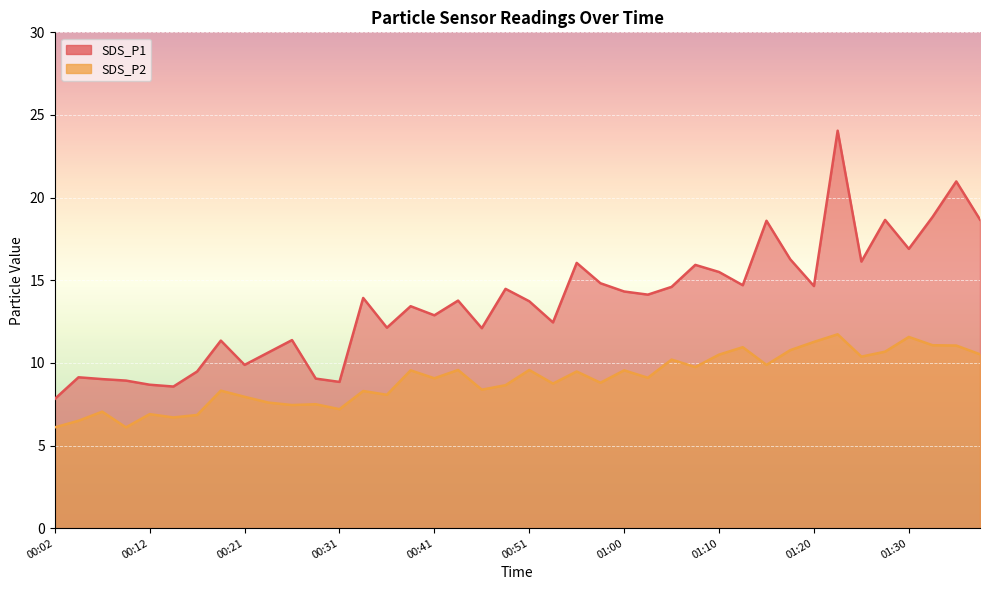

Which has a higher value, 01:30 or 01:32?

01:32